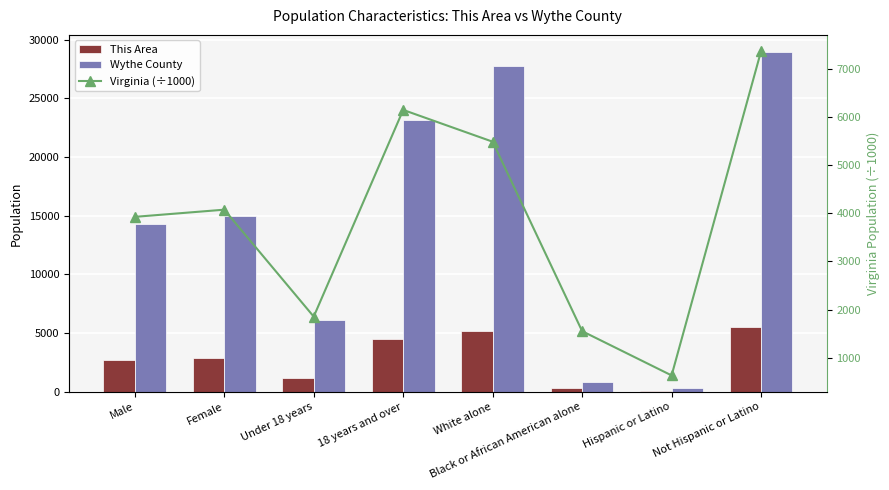

Which series has the largest range (max minus min)?

Wythe County